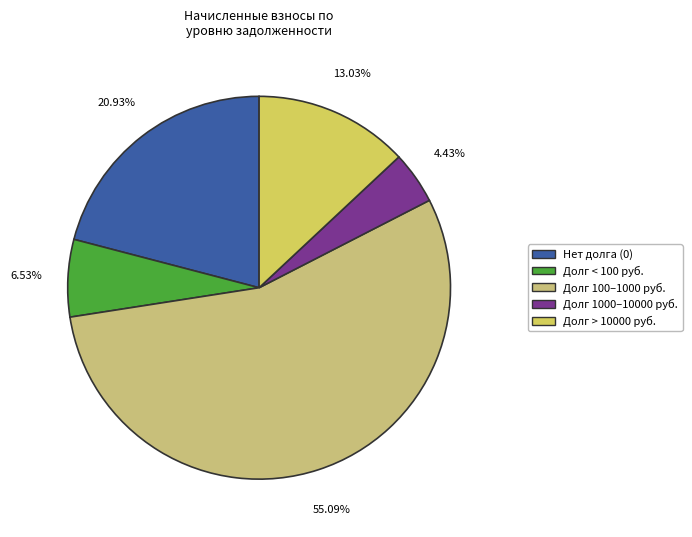

Does any single category account for the majority?

Yes